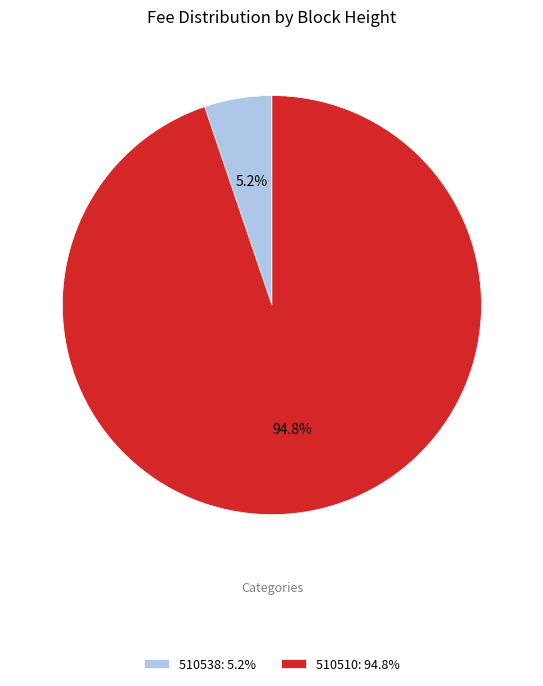

What is the largest slice in the pie chart?

510510